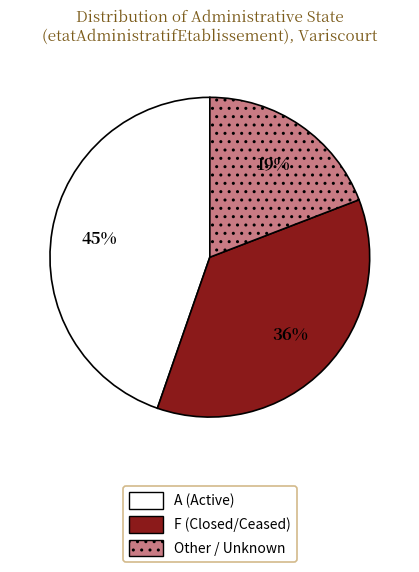

To the nearest percent, what is the average slice percentage?

33%